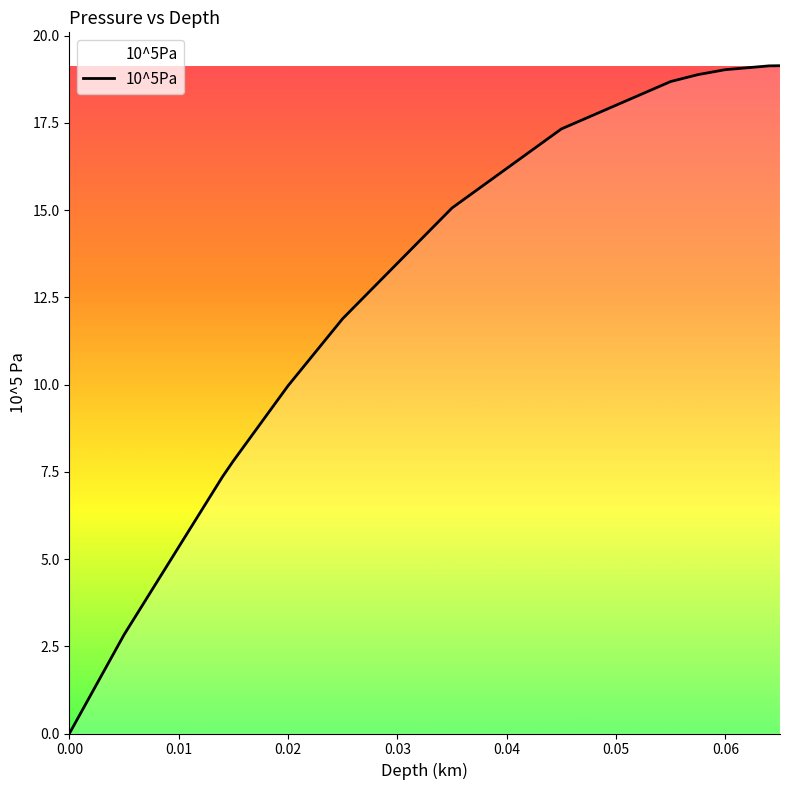

What is the maximum value shown in the chart?

19.1